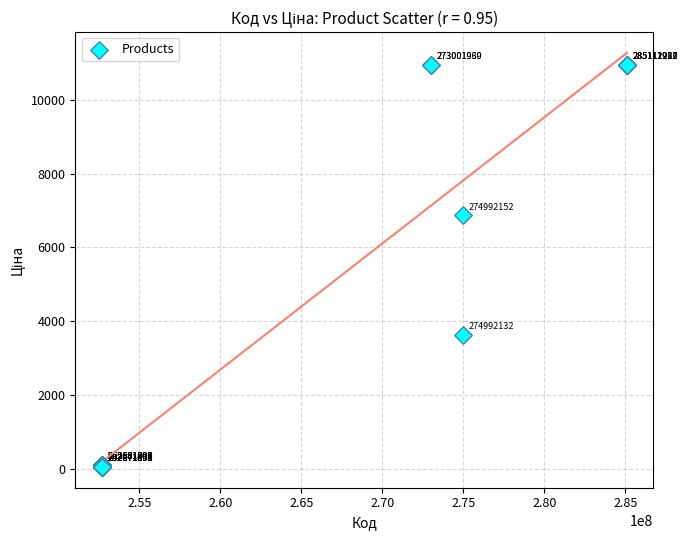

What Y value in the scatter plot is closest to 5503?

6869.4